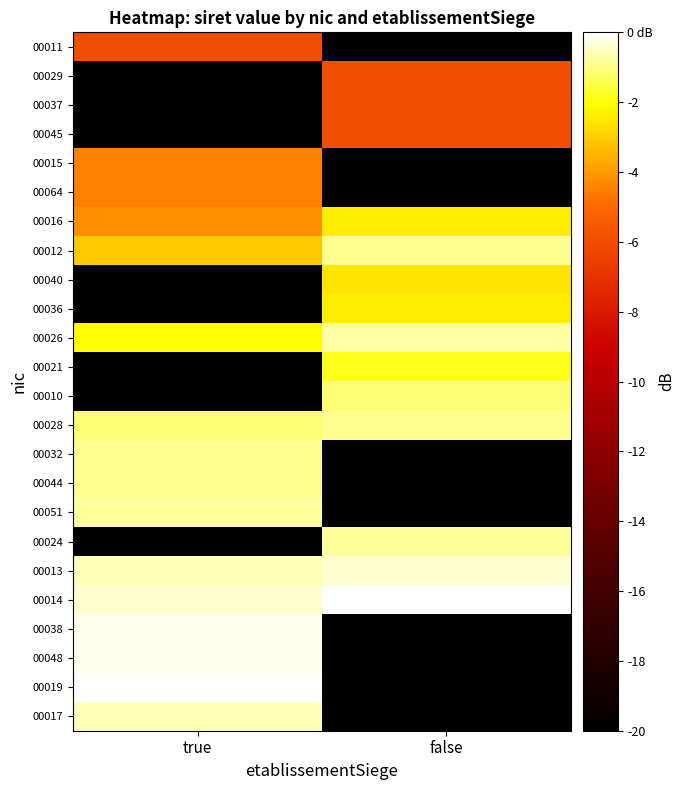

Between true and false, which is larger?

true